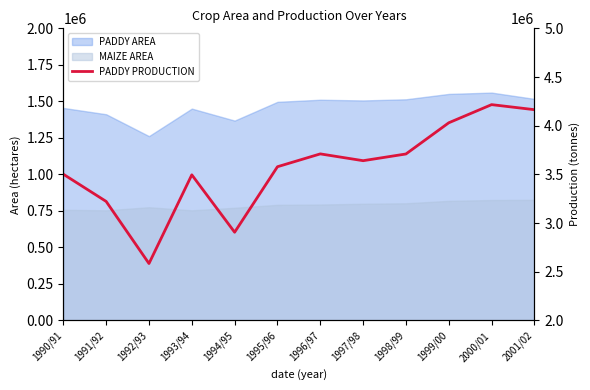

The chart shows a value of 1748642 at 2000/01. True or false?

False